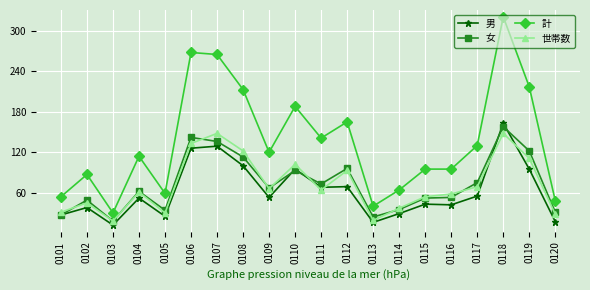

What is the difference between the maximum and minimum values in the 男 series?

151